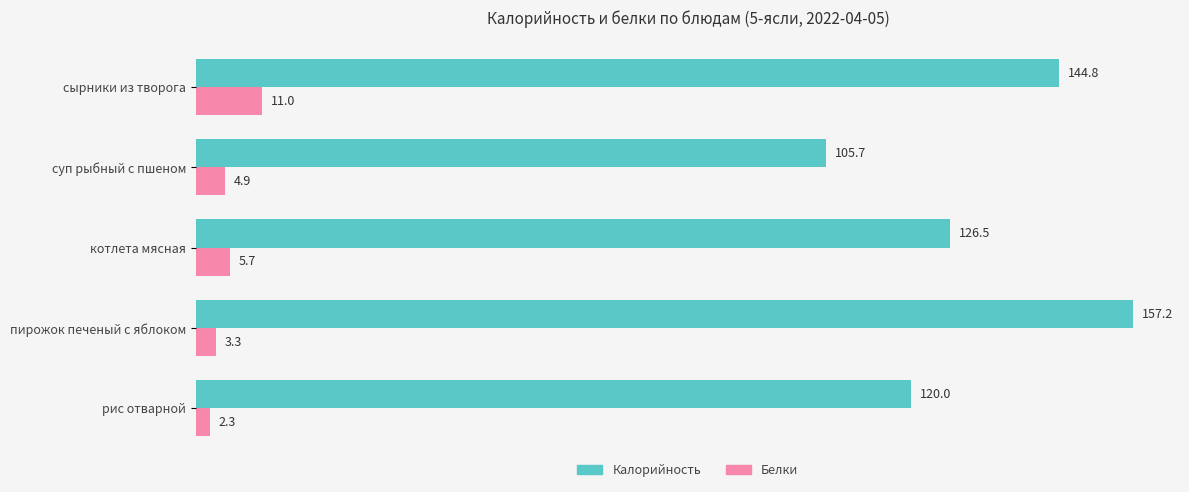

Is it true that Калорийность equals 157.2 at пирожок печеный с яблоком?

True